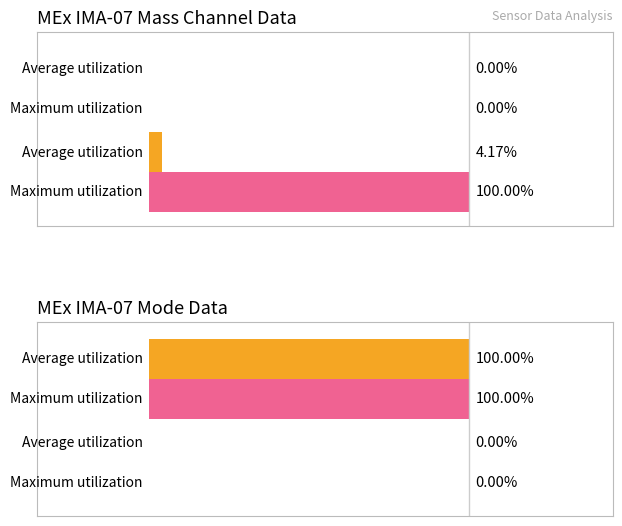

List the series in order of their peak value, highest first.

Average utilization, Maximum utilization